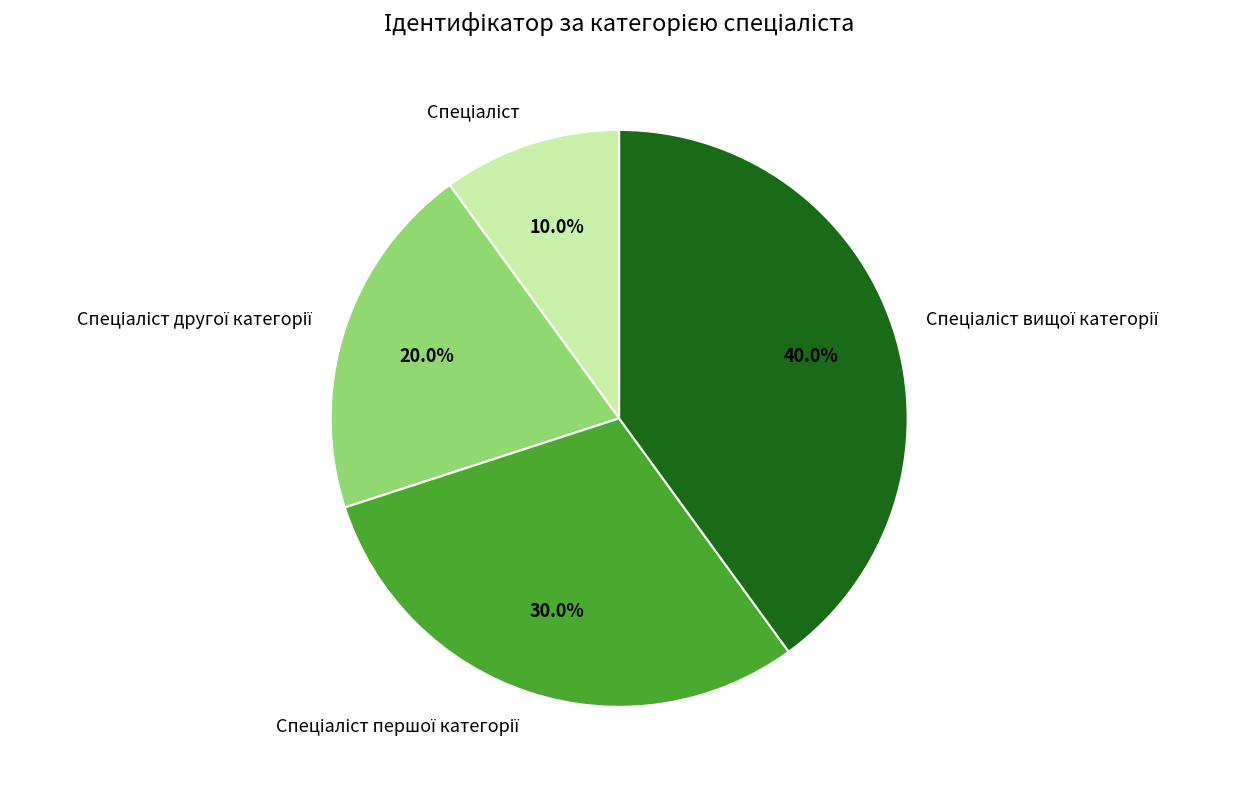

How many segments does this pie chart have?

4